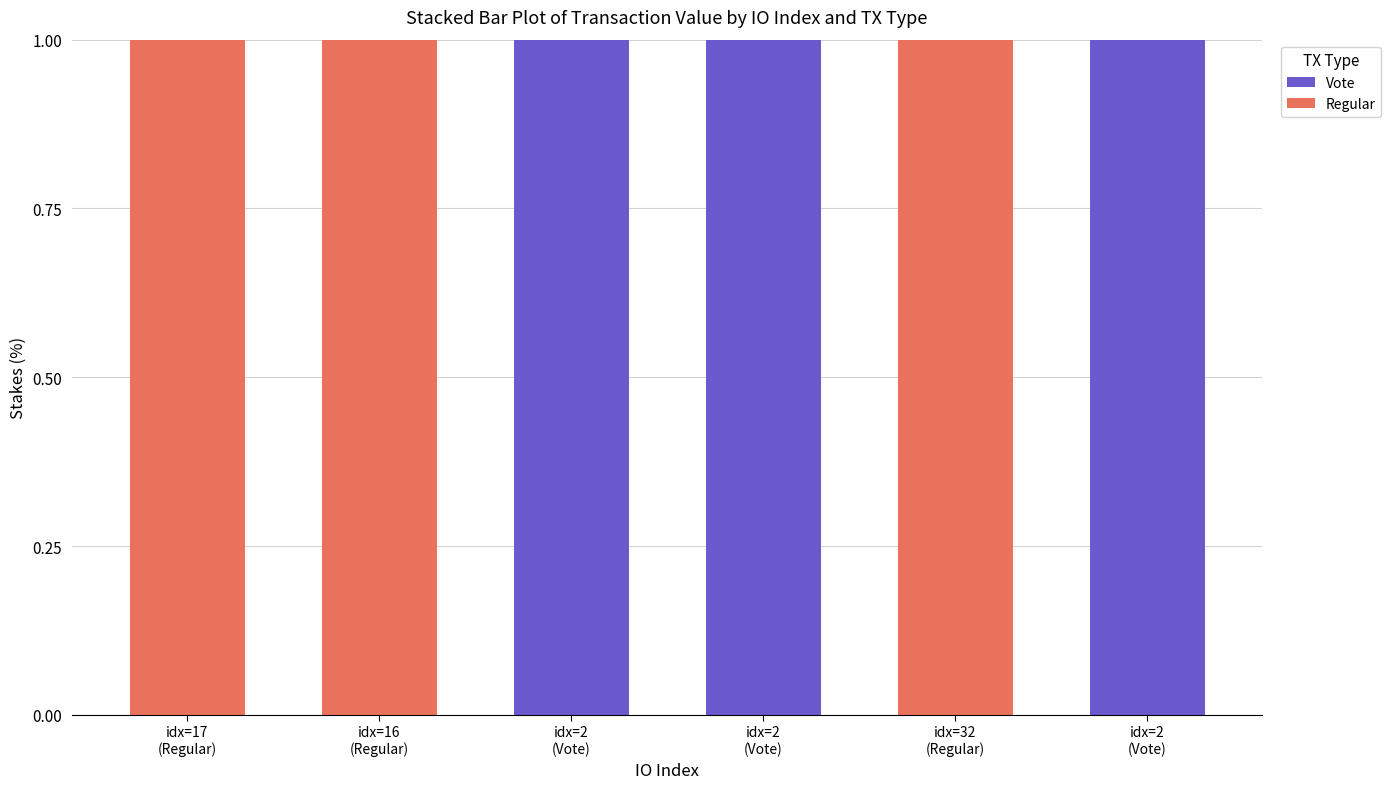

At which label does Regular reach its minimum?

idx=2
(Vote)